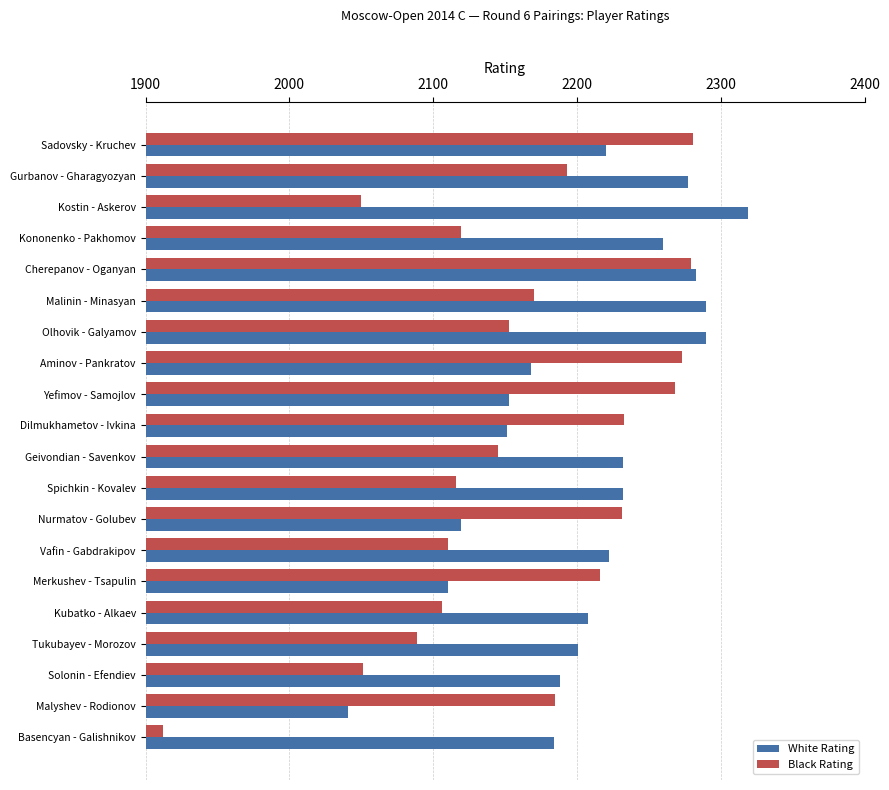

The value of Black Rating at Basencyan - Galishnikov is 557. True or false?

False